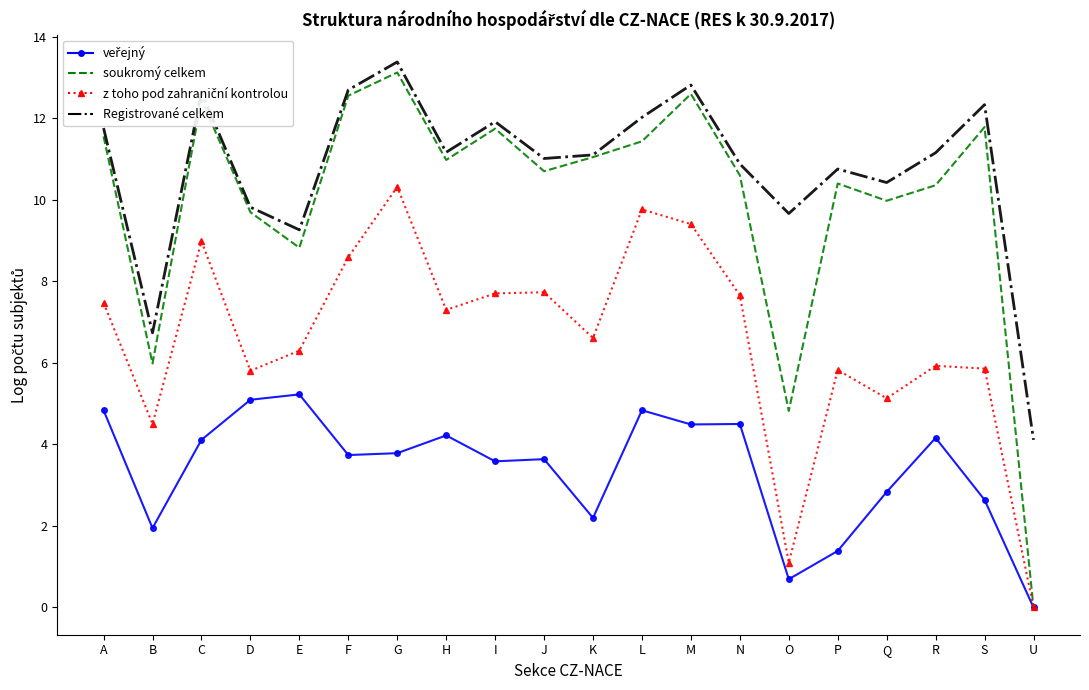

The Registrované celkem series shows 11.2 at R. True or false?

True